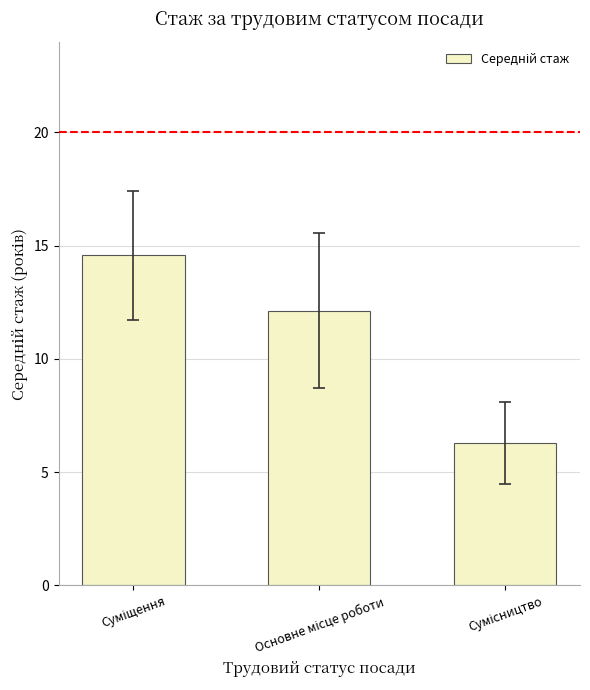

What is the difference between the maximum and second lowest values?

2.4